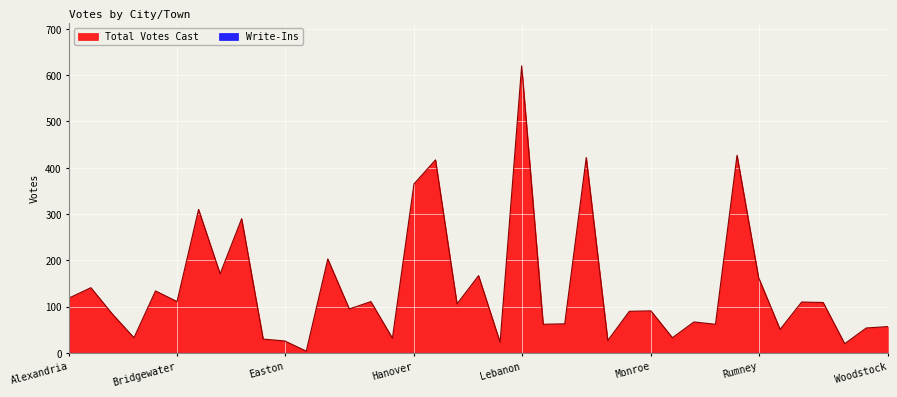

Is it true that the value at Franconia is 95?

True